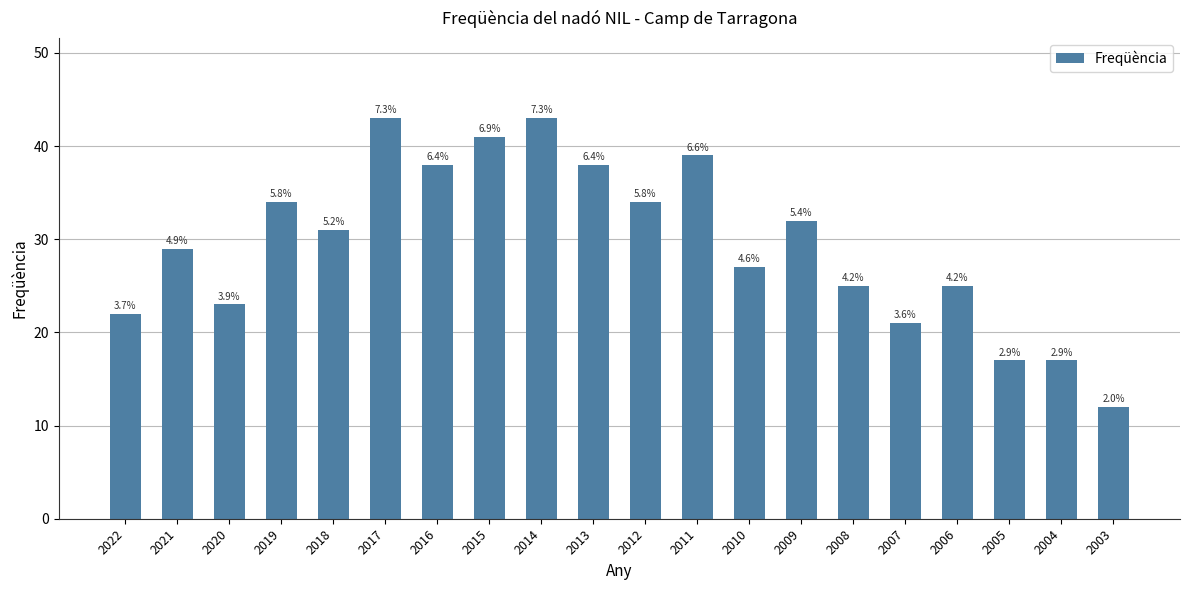

Does the chart contain any negative values?

No